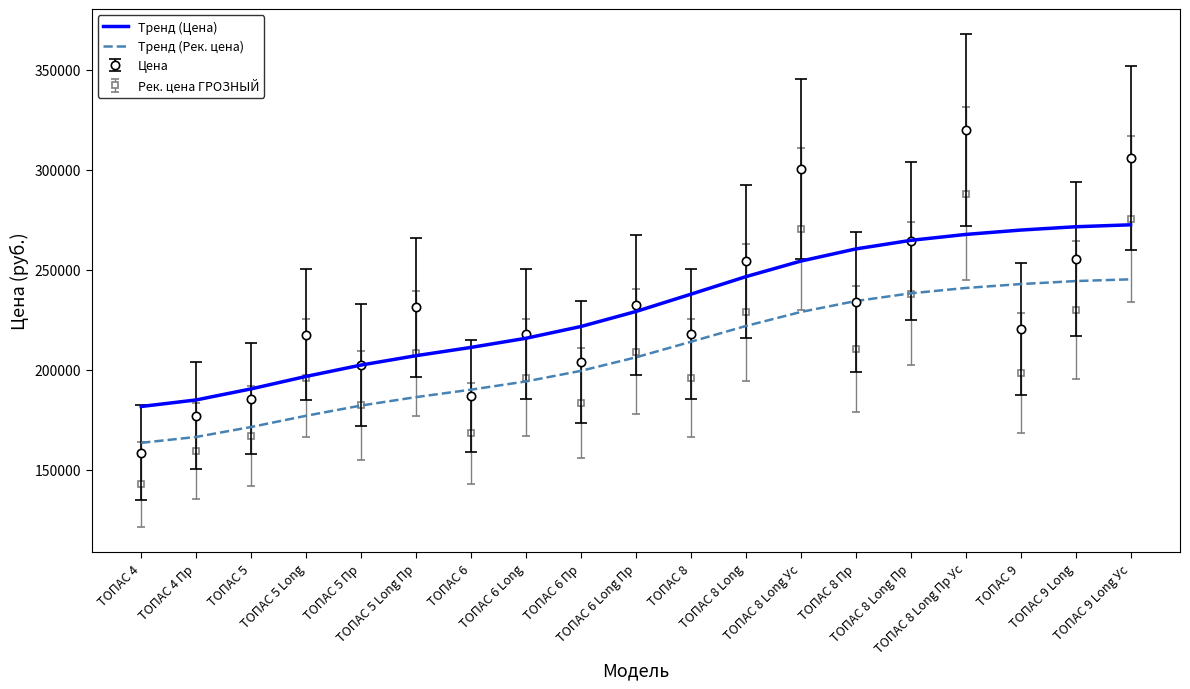

True or false: Тренд (Рек. цена) has more than 2 points higher than both neighbors.

False